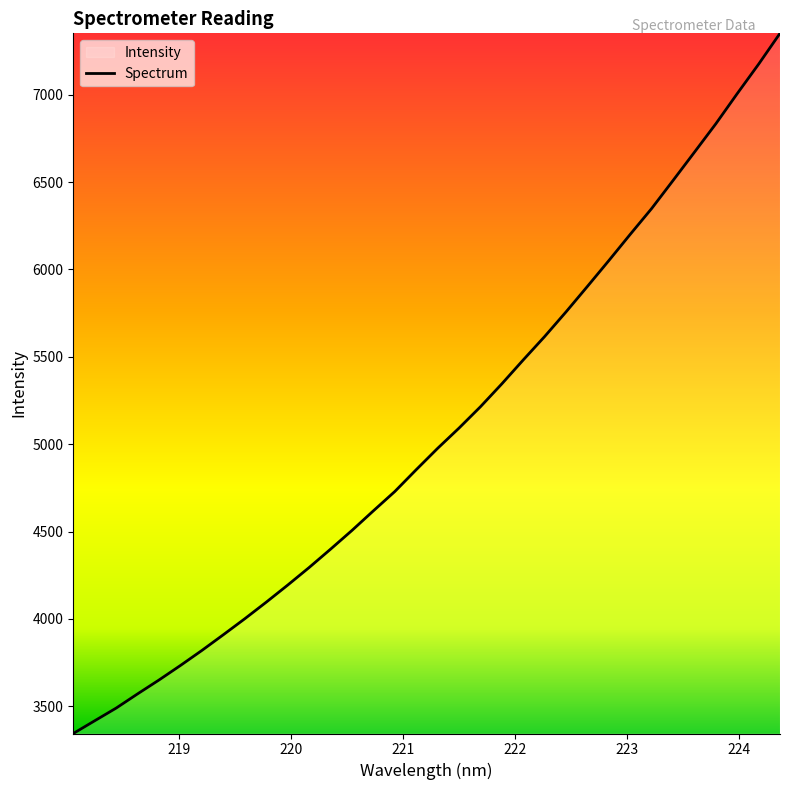

What is the maximum value shown in the chart?

7351.6